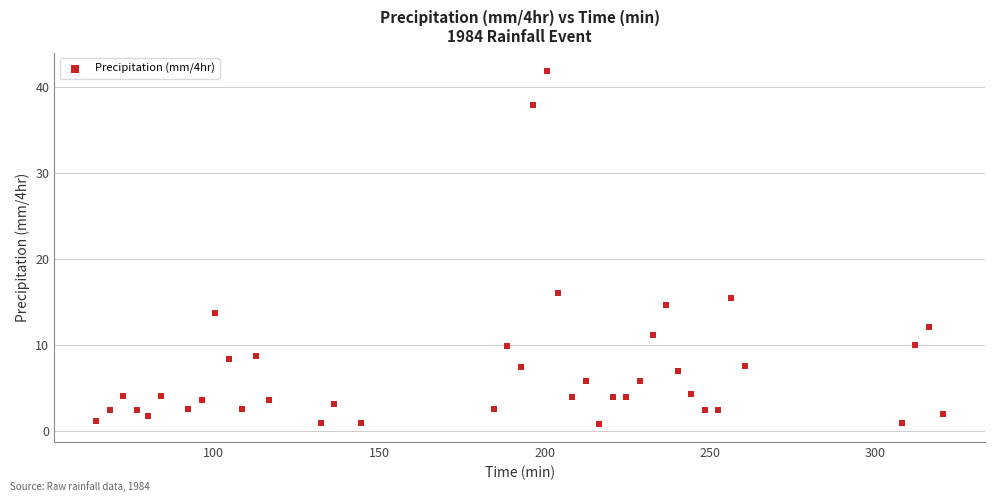

What is the range of Y values (max minus min)?

41.2